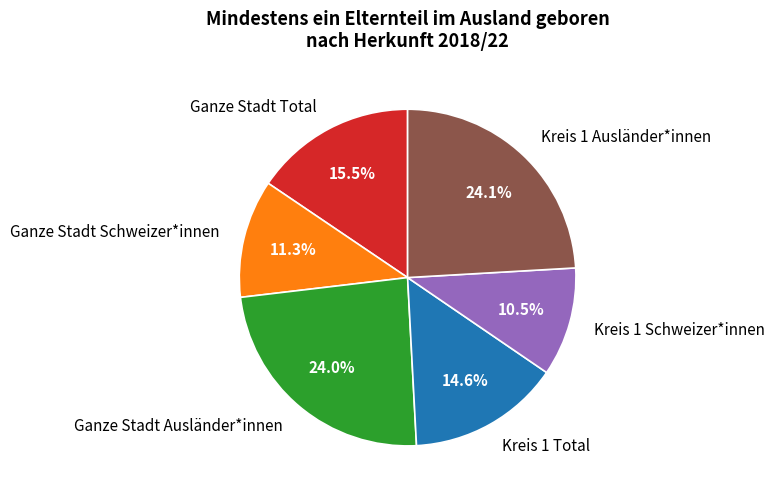

Combined, do Kreis 1 Total and Kreis 1 Schweizer*innen account for over 50%?

No